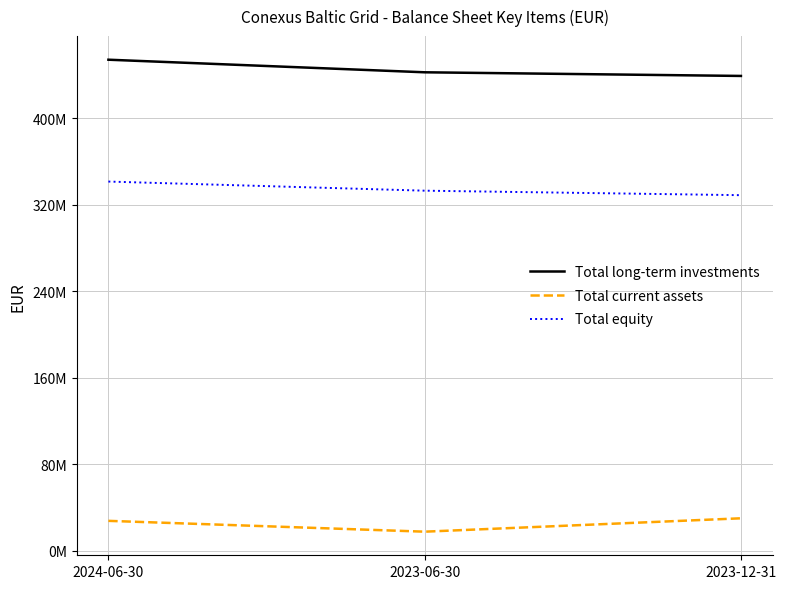

What is the value of the Total long-term investments point at the 1st from the left?

454207890